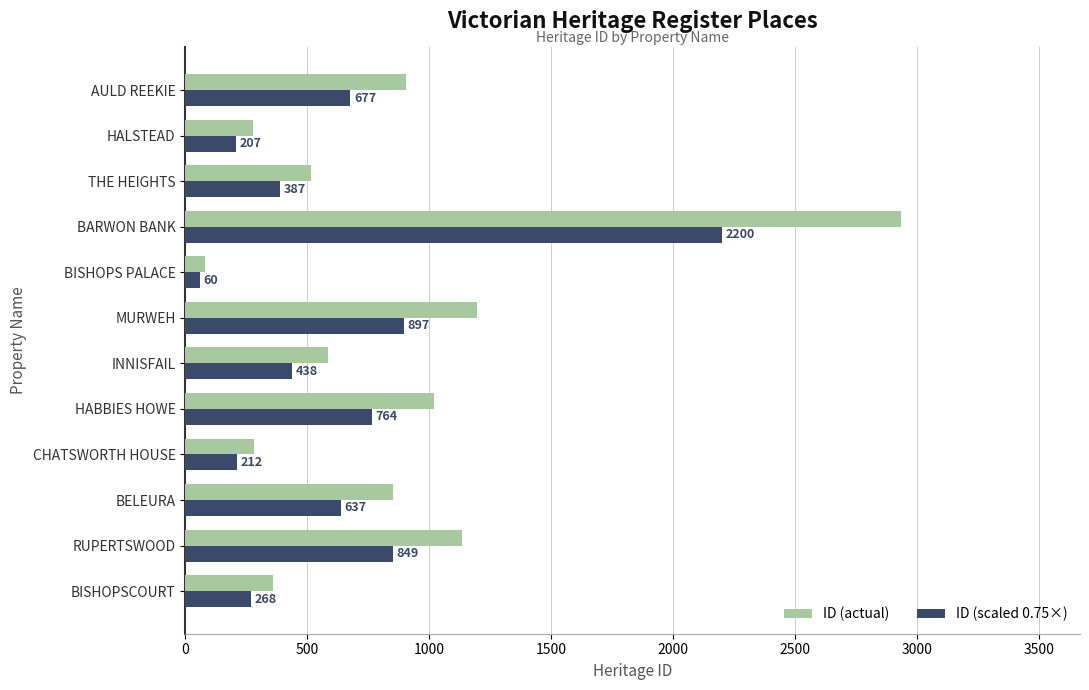

At which label is ID (scaled 0.75×) closest to 1130?

MURWEH